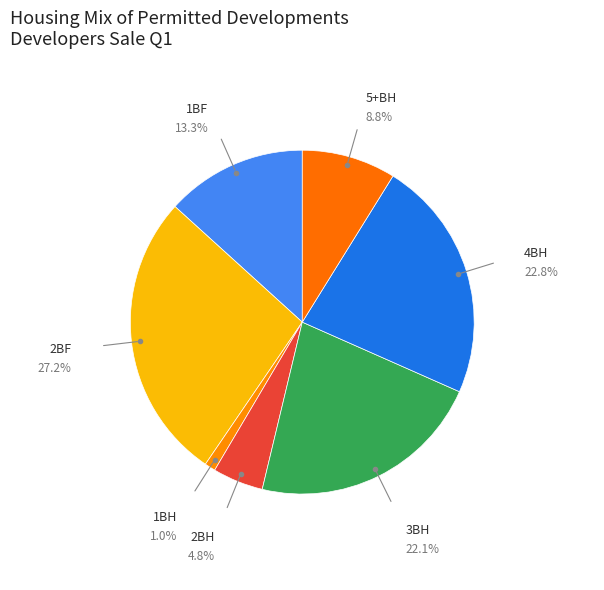

To the nearest percent, what percentage of the pie is 5+BH?

9%